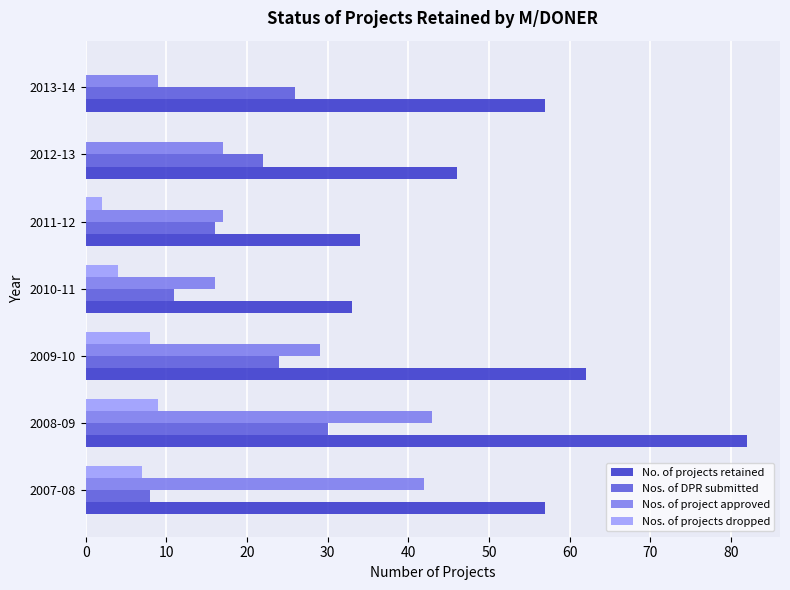

What are all the series names shown in the legend?

No. of projects retained, Nos. of DPR submitted, Nos. of project approved, Nos. of projects dropped